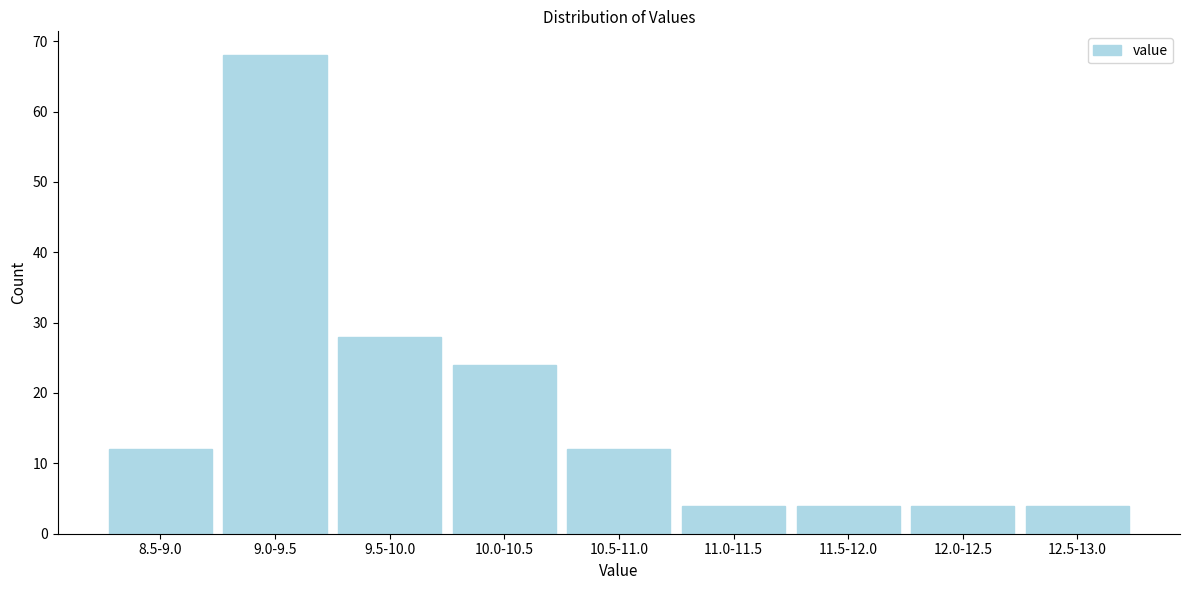

Reading left to right, extract all data points from this chart.

12	68	28	24	12	4	4	4	4